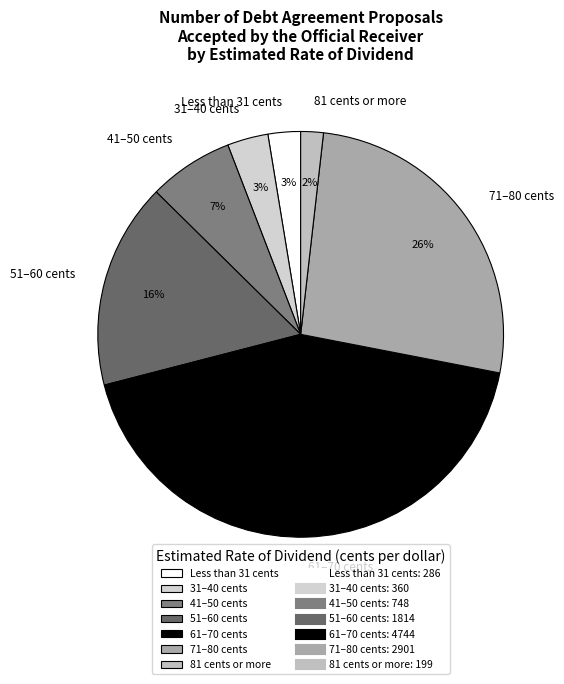

Do 61–70 cents and 51–60 cents together represent more than half of the pie?

Yes